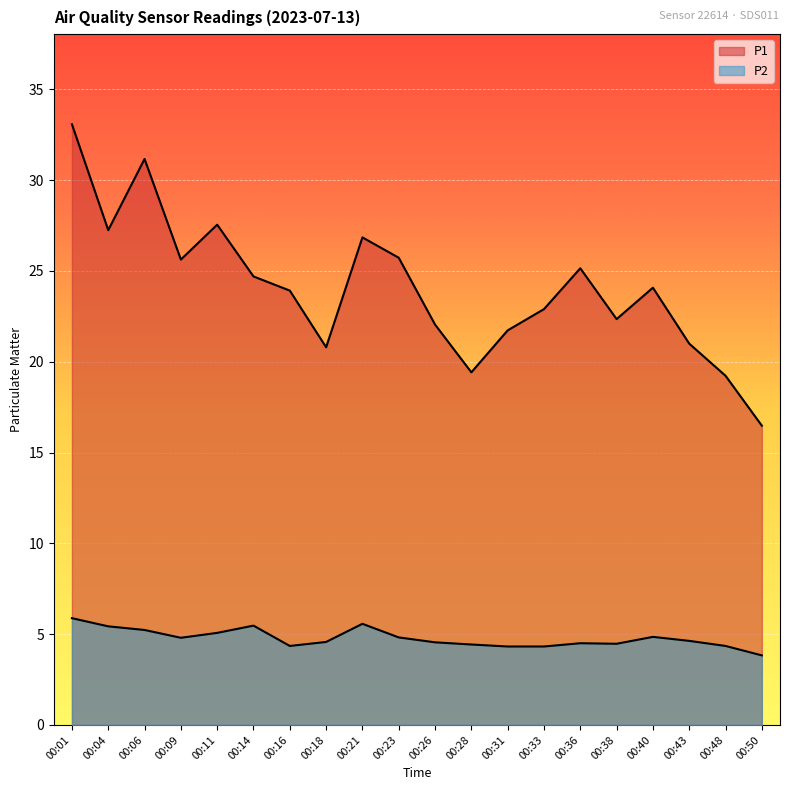

The P2 series shows 4.4 at 00:28. True or false?

True